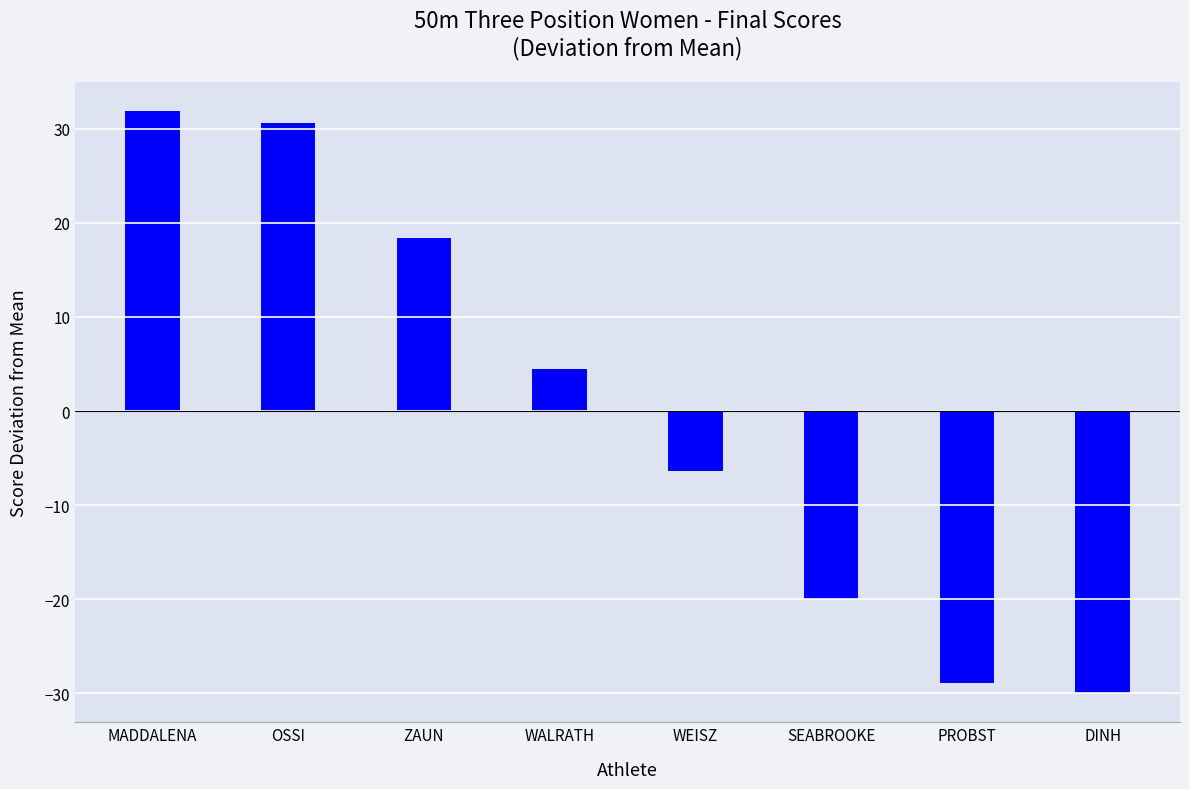

Approximately how many times larger is the value at ZAUN compared to WALRATH?

4.1